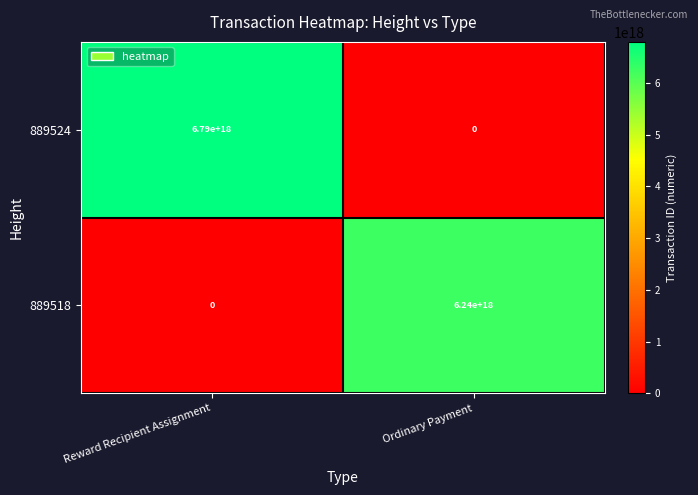

At which category is the sum across all series the highest?

Reward Recipient Assignment